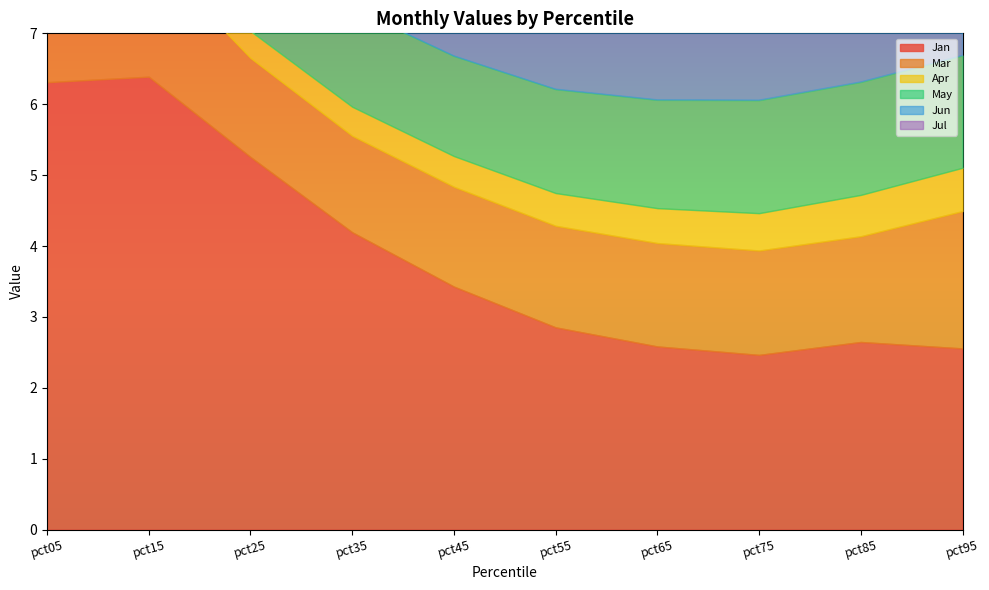

What is the difference between the highest and lowest values at pct15?

6.0